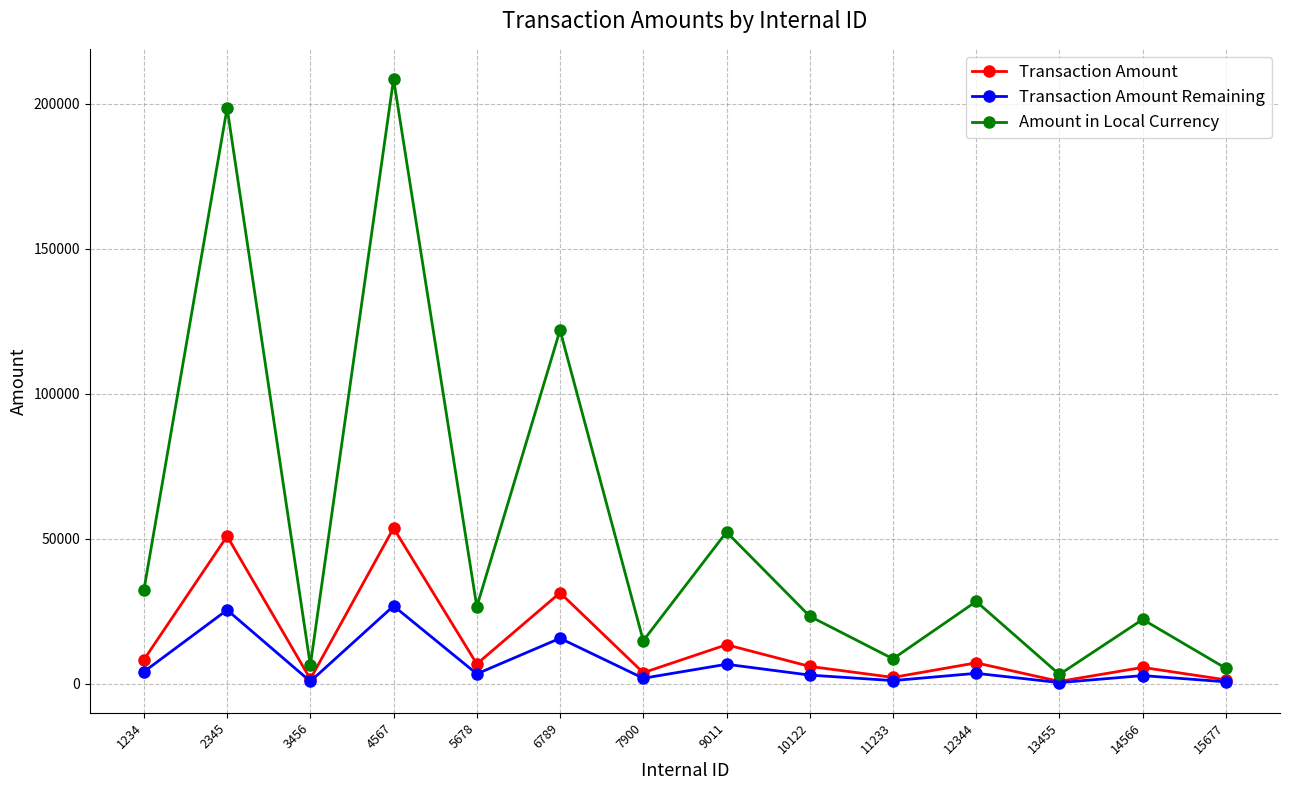

What is the difference between the second highest and second lowest values in the Transaction Amount Remaining series?

24771.8